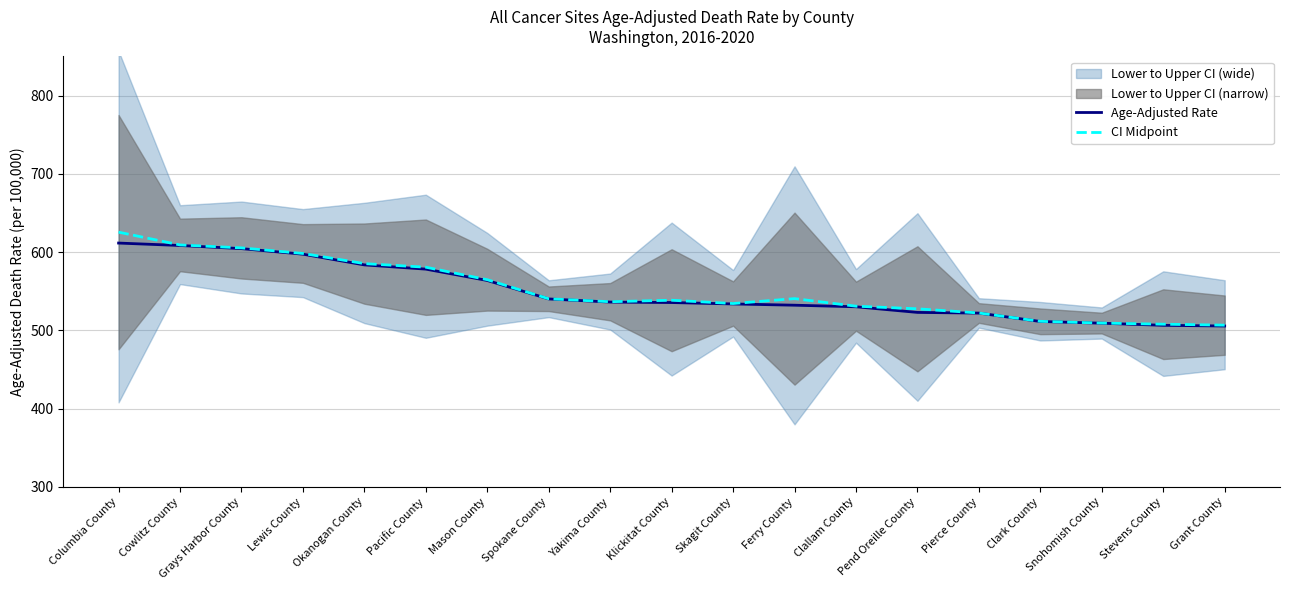

Is it true that CI Midpoint equals 224.6 at Grant County?

False